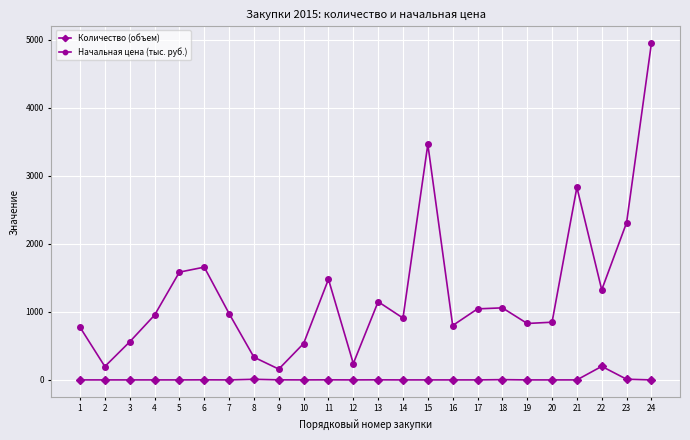

Which series has the largest range (max minus min)?

Начальная цена (тыс. руб.)